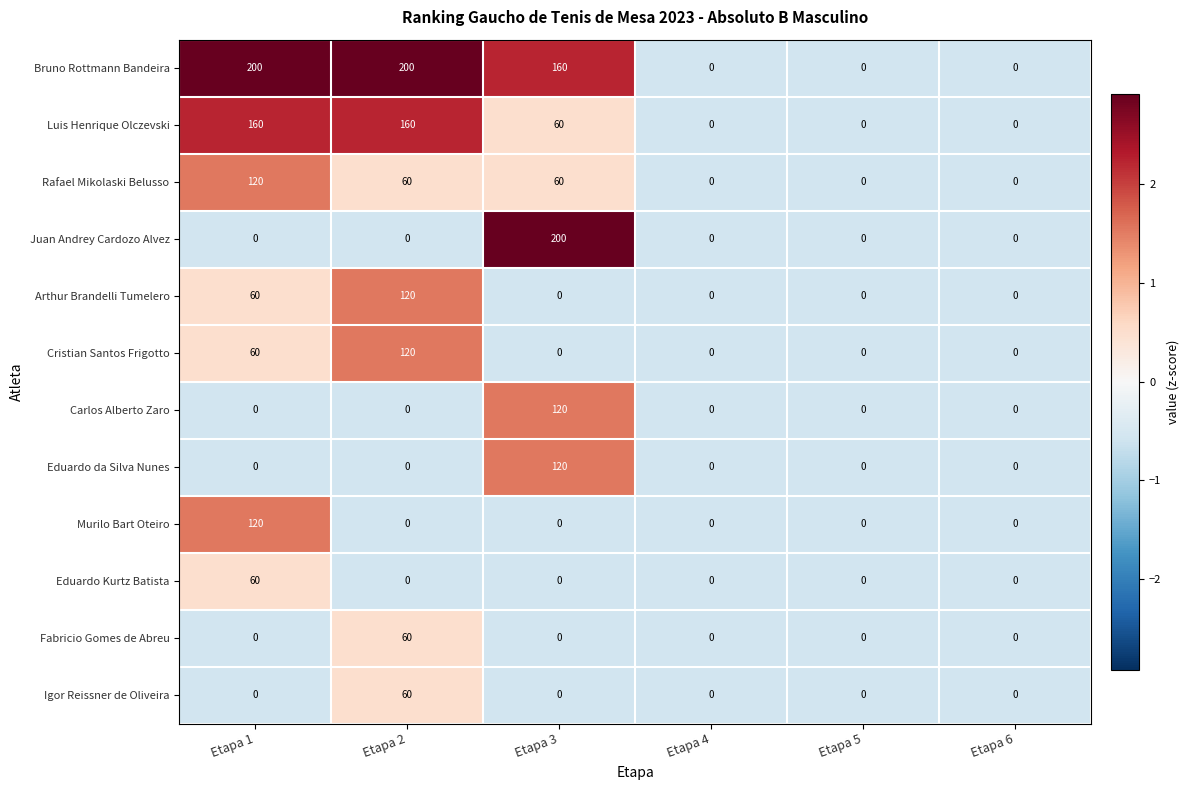

What is the difference between the maximum and second lowest values in the Rafael Mikolaski Belusso series?

120